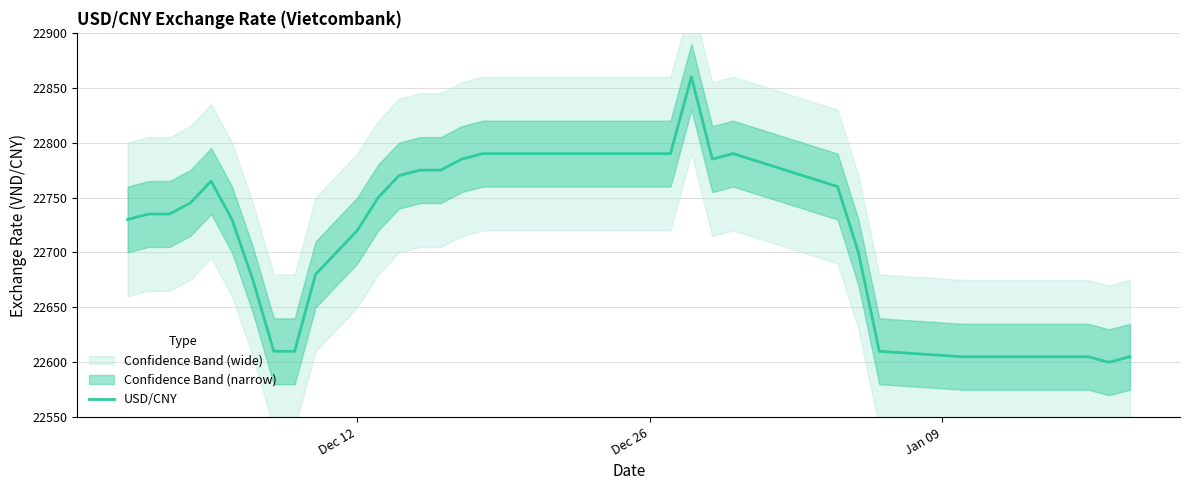

What is the value of the 4th point from the left?

22745